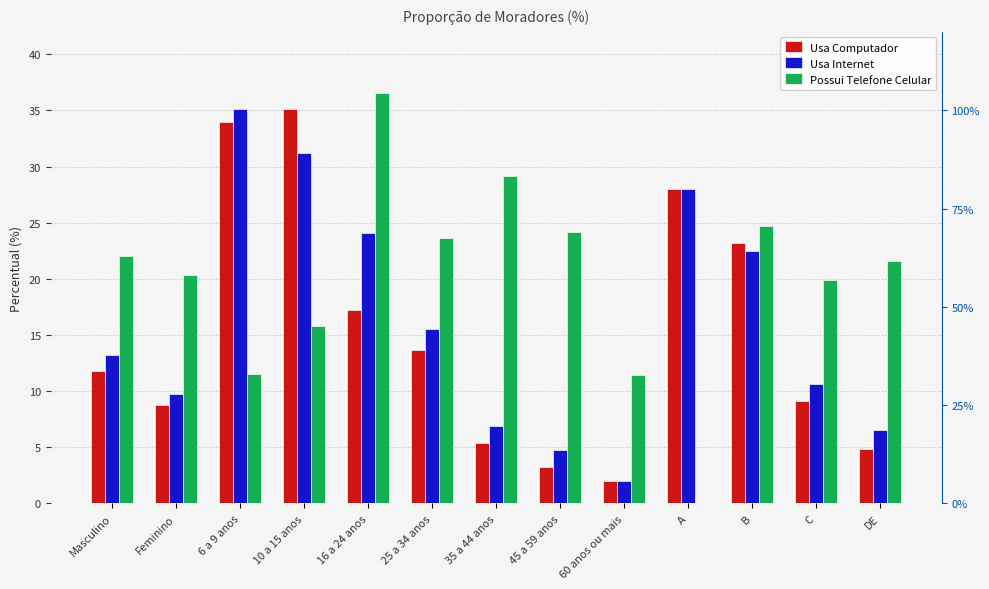

What is the sum of the Usa Computador values at 10 a 15 anos and 16 a 24 anos?

52.4